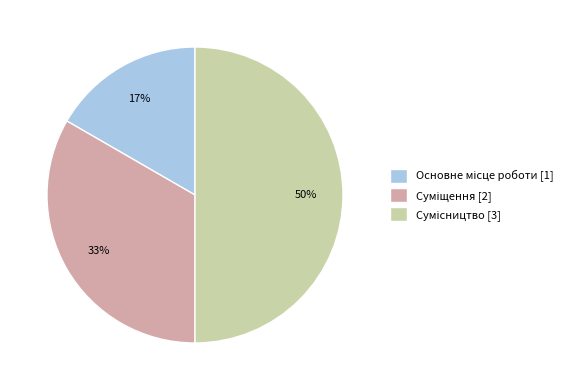

Between Суміщення and Сумісництво, which is larger?

Сумісництво